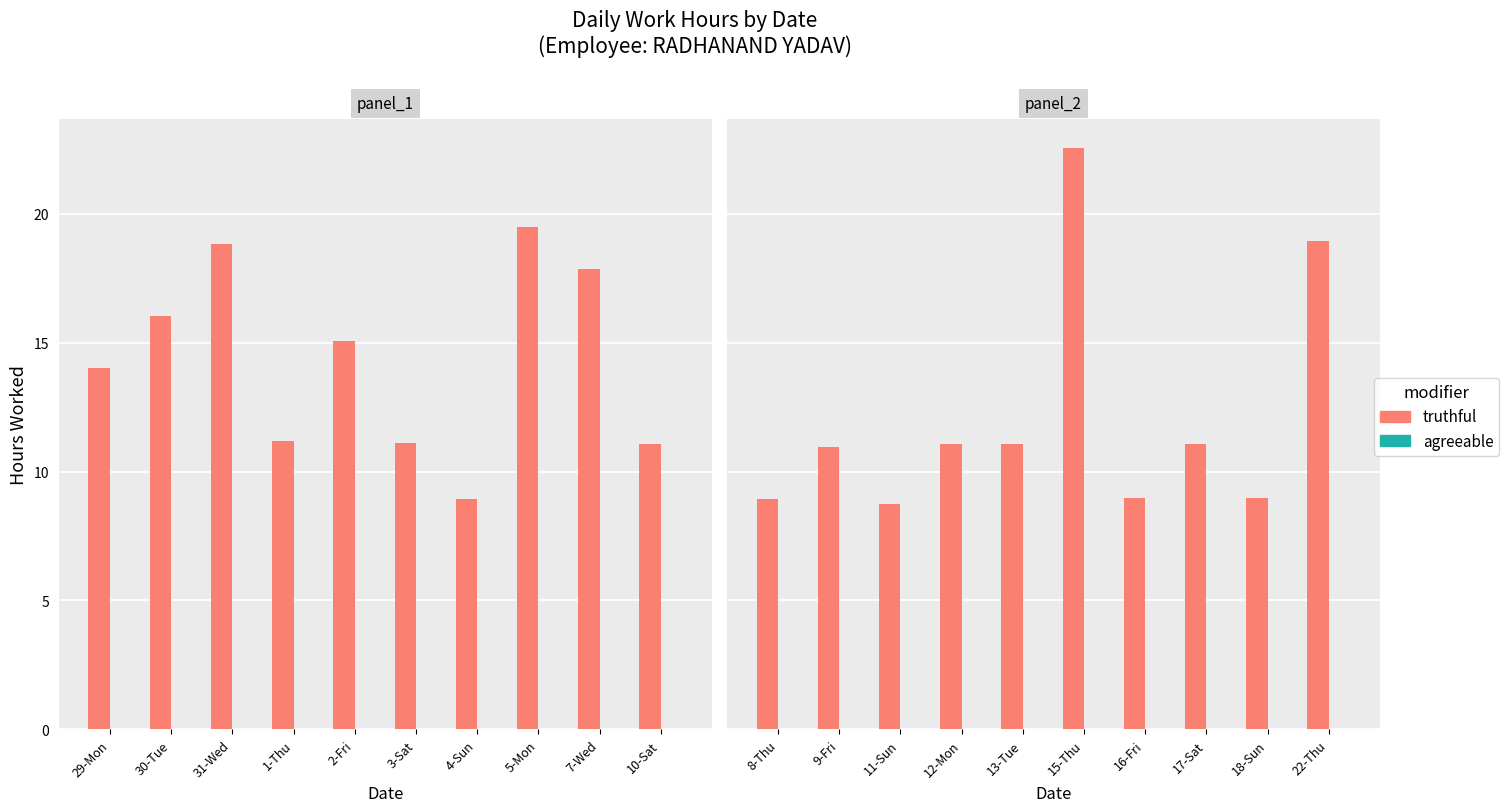

What is the highest value of the truthful series?

22.5